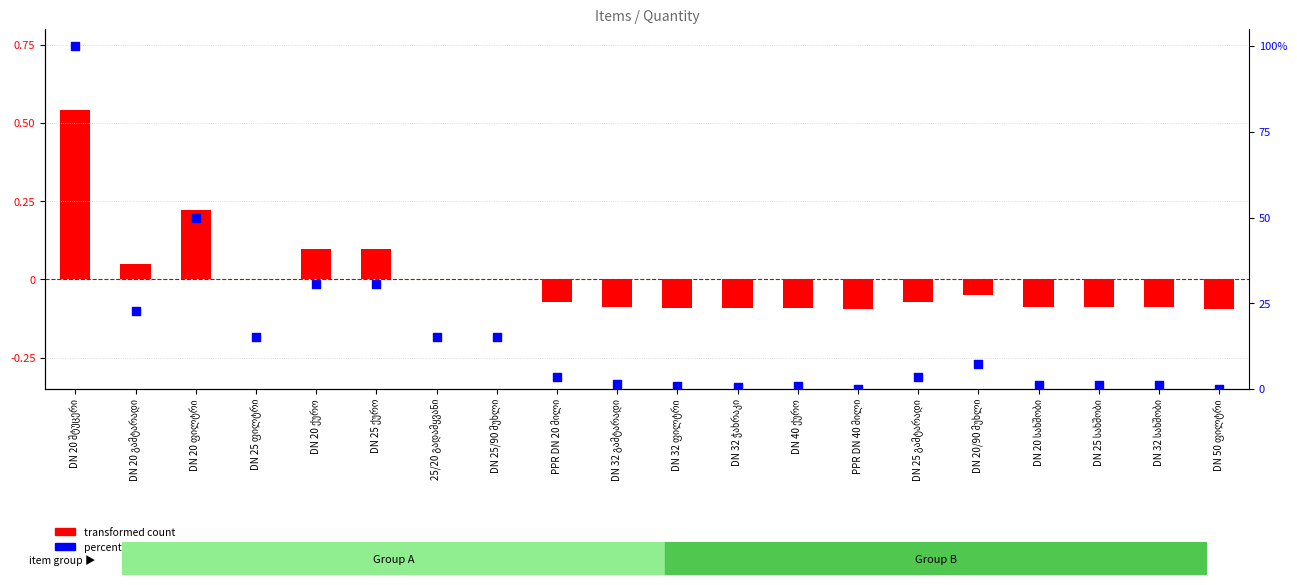

Which series reaches the maximum Y coordinate?

percentile rank within the sample